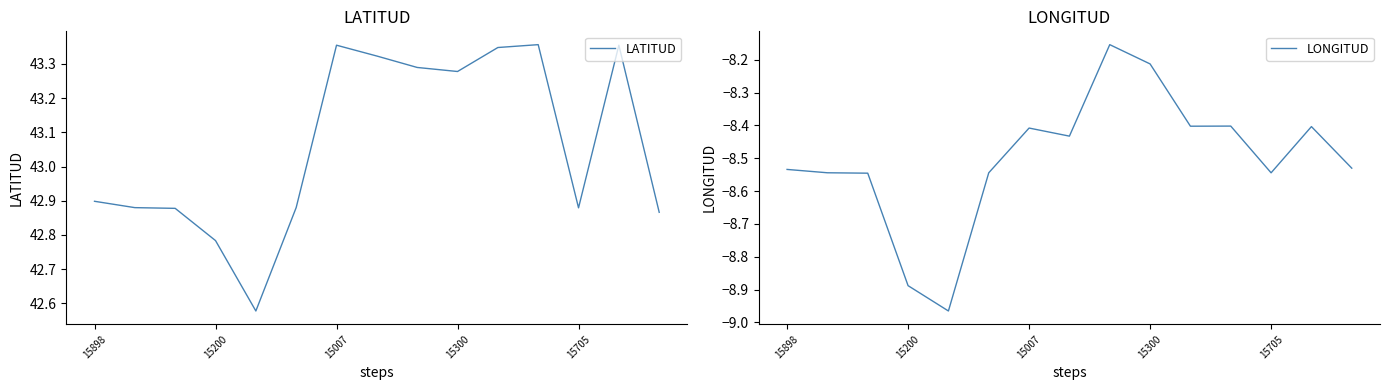

Is it true that LATITUD equals 42.9 at 15898?

True